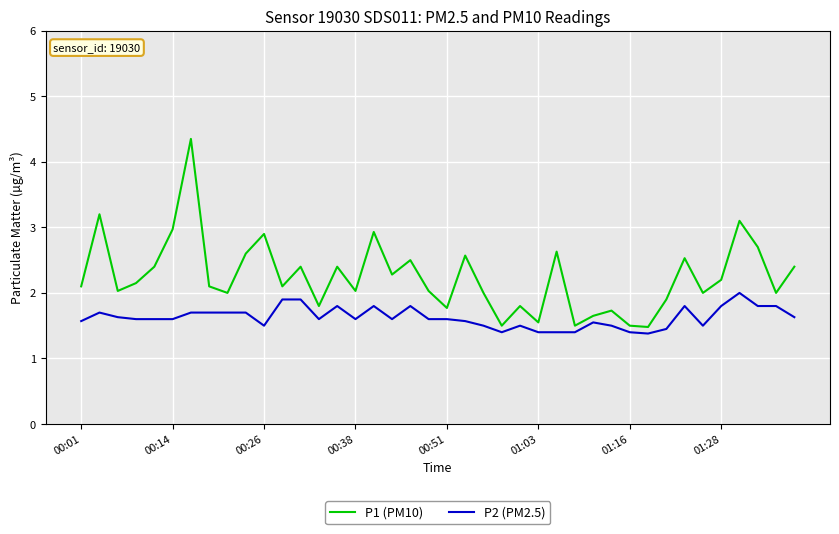

True or false: P1 (PM10) has more than 1 points higher than both neighbors.

True